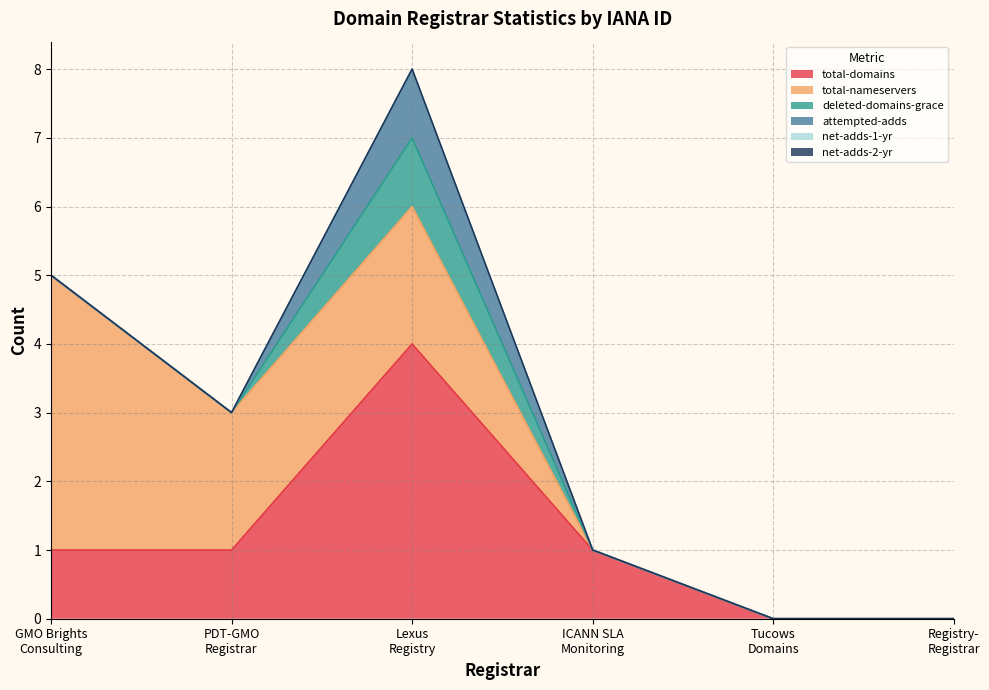

Reading left to right, extract all data points from this chart.

total-domains: 1	1	4	1	0	0
total-nameservers: 4	2	2	0	0	0
deleted-domains-grace: 0	0	1	0	0	0
attempted-adds: 0	0	1	0	0	0
net-adds-1-yr: 0	0	0	0	0	0
net-adds-2-yr: 0	0	0	0	0	0